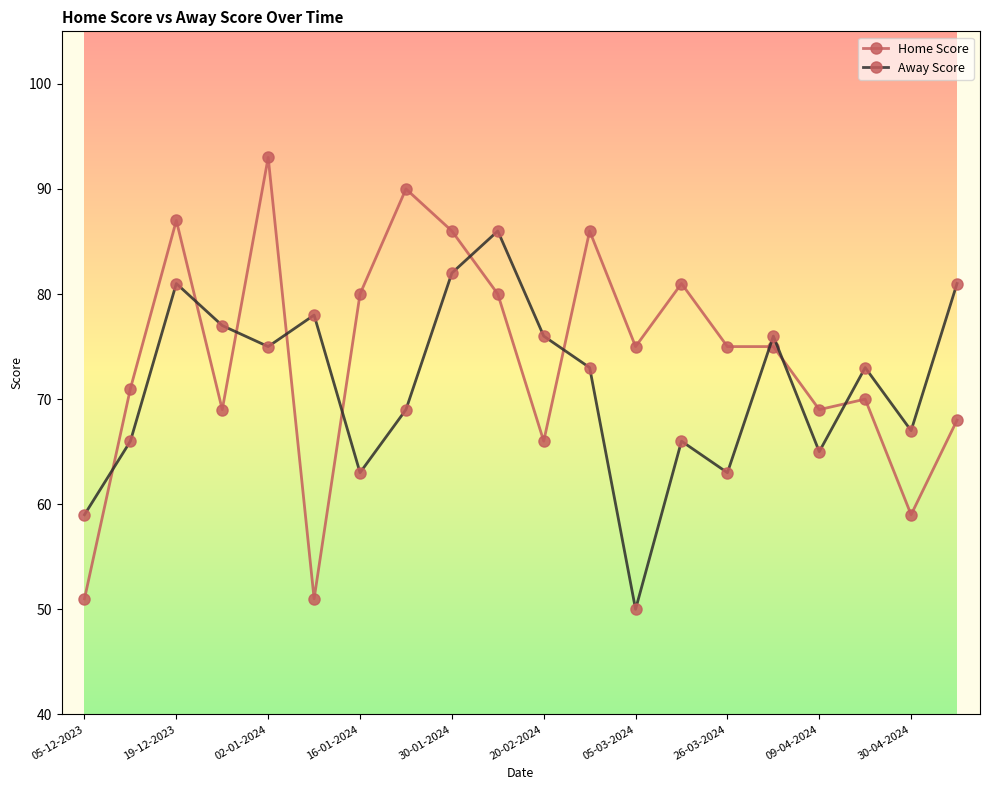

Reading left to right, list all the values displayed in this chart.

Home Score: 51	71	87	69	93	51	80	90	86	80	66	86	75	81	75	75	69	70	59	68
Away Score: 59	66	81	77	75	78	63	69	82	86	76	73	50	66	63	76	65	73	67	81